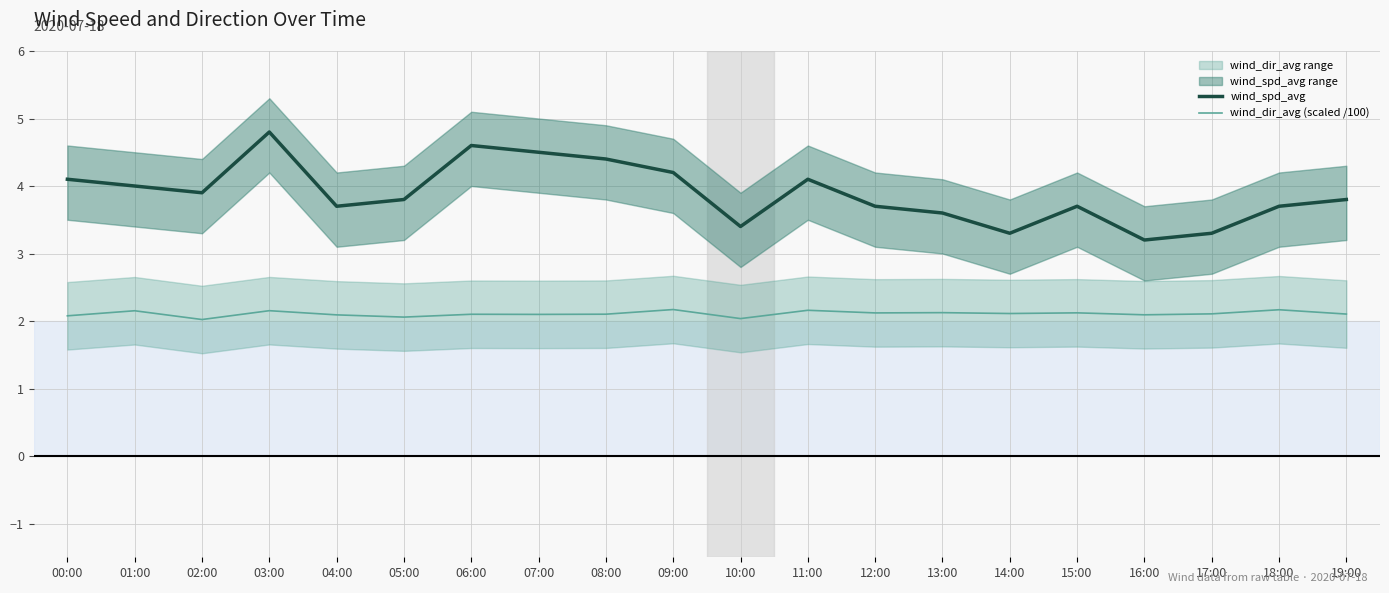

What position from the left is 13:00?

14